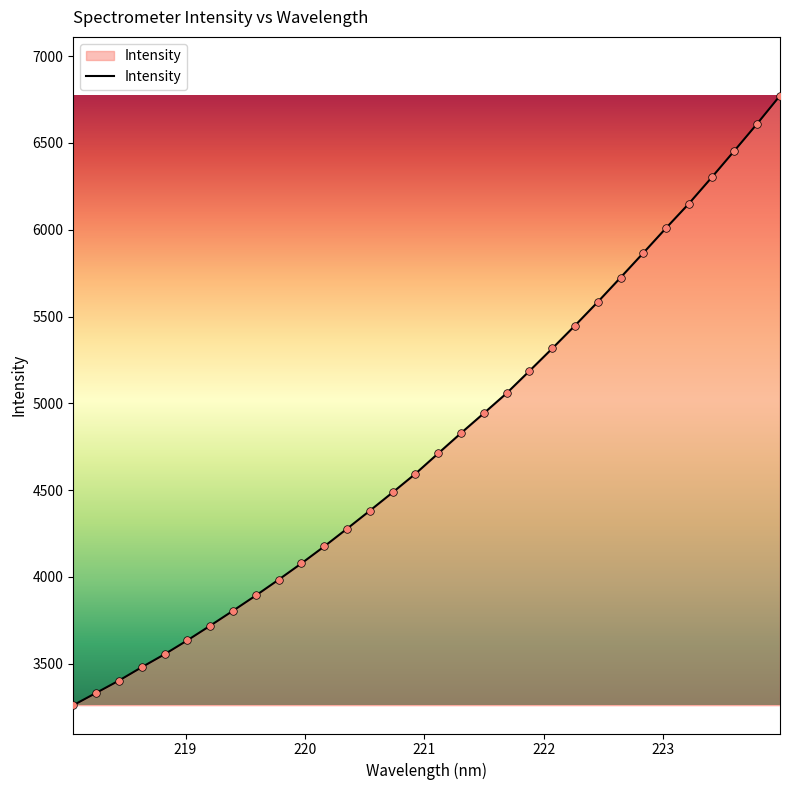

What is the smallest value displayed?

3261.7